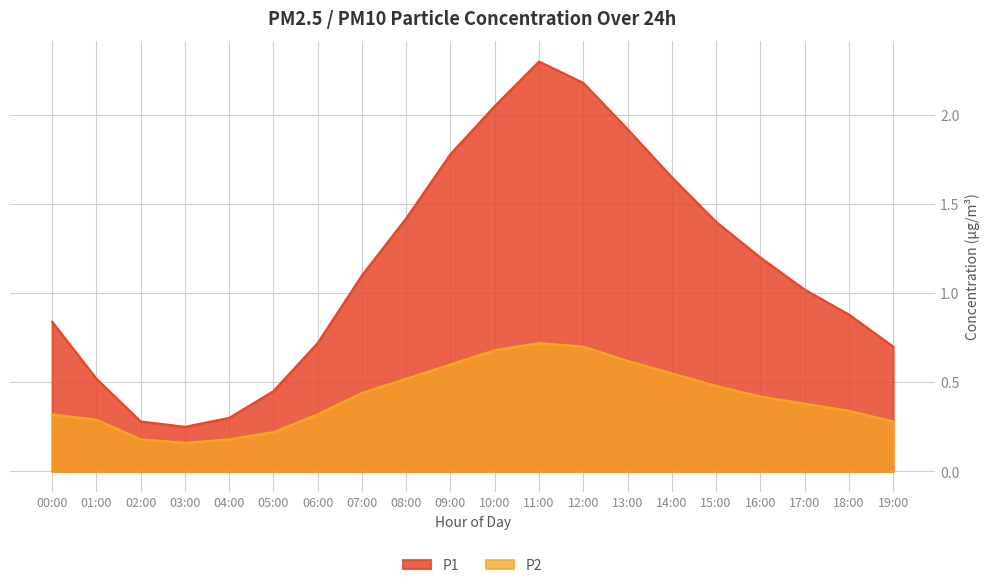

List the series in order of their peak value, lowest first.

P2, P1